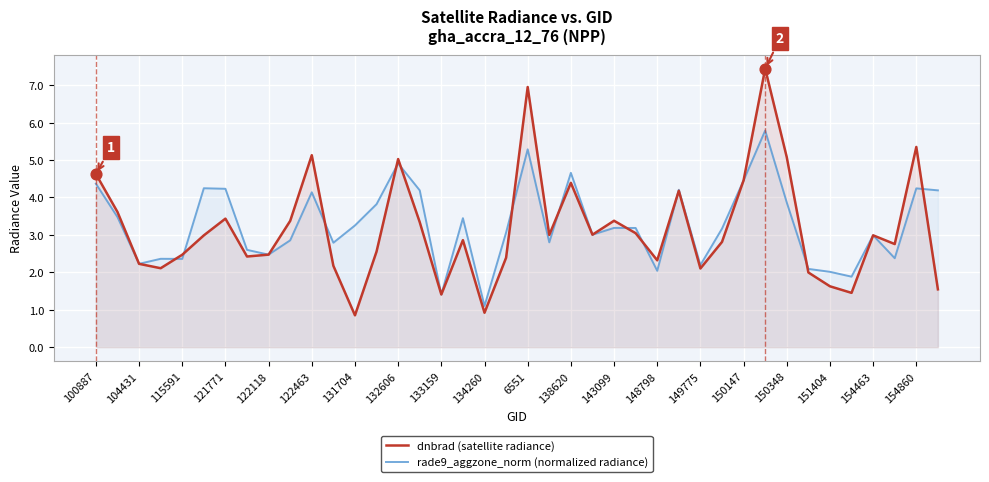

Which series contains the lowest Y value?

dnbrad (satellite radiance)